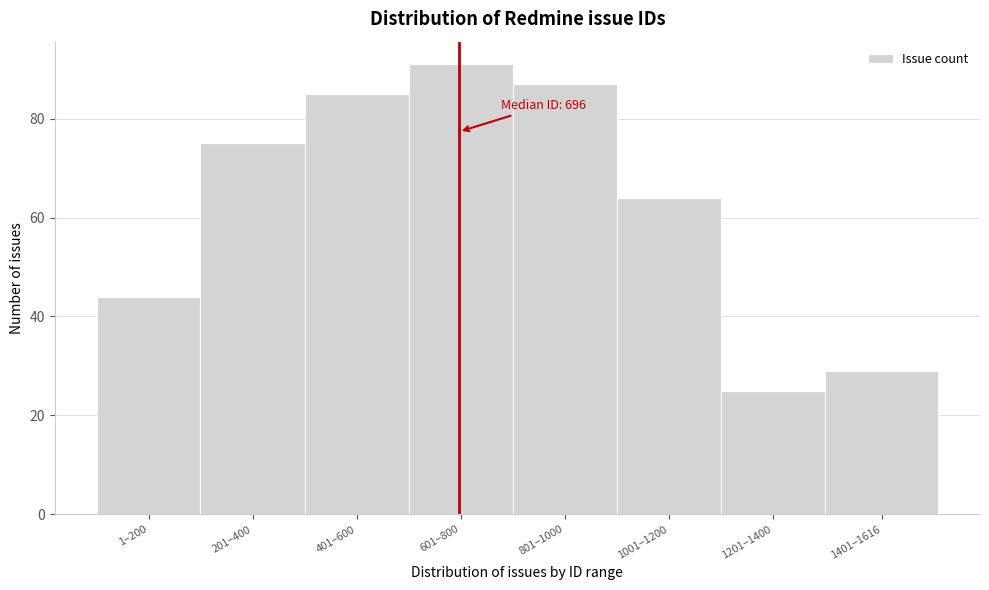

Reading right to left, what are all the values shown in this chart?

29	25	64	87	91	85	75	44